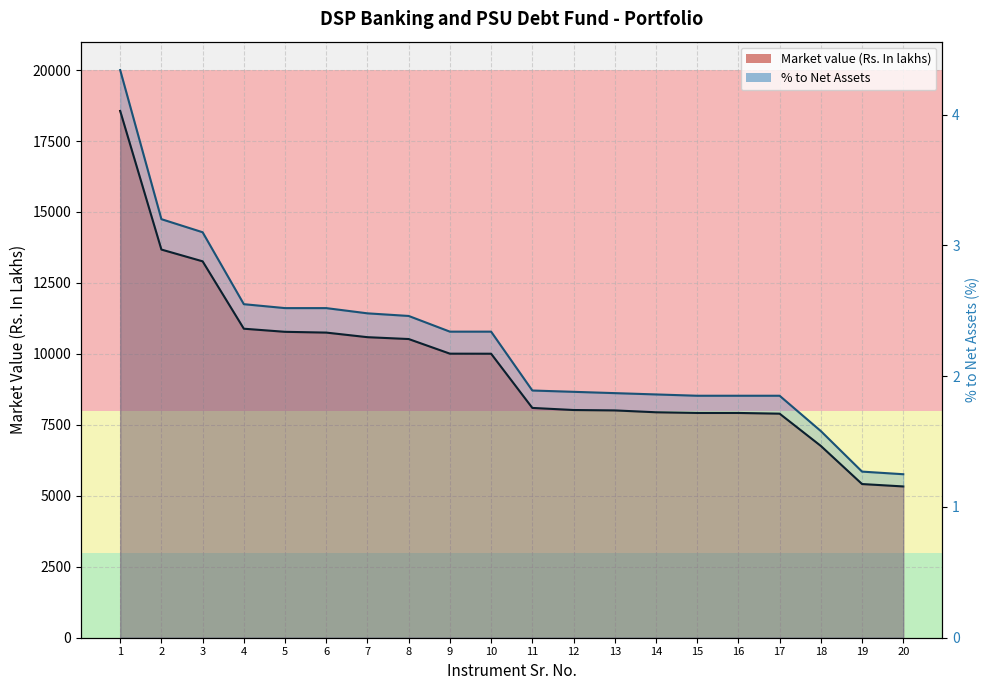

The Market value (Rs. In lakhs) series shows 8096.2 at 11. True or false?

True